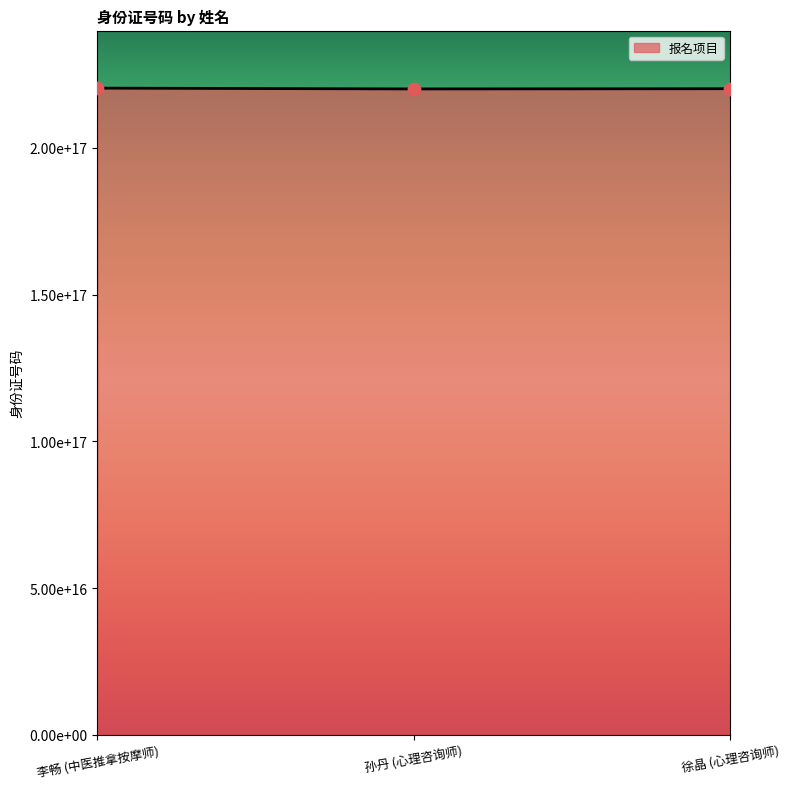

Which has a higher value, 孙丹 (心理咨询师) or 李畅 (中医推拿按摩师)?

李畅 (中医推拿按摩师)